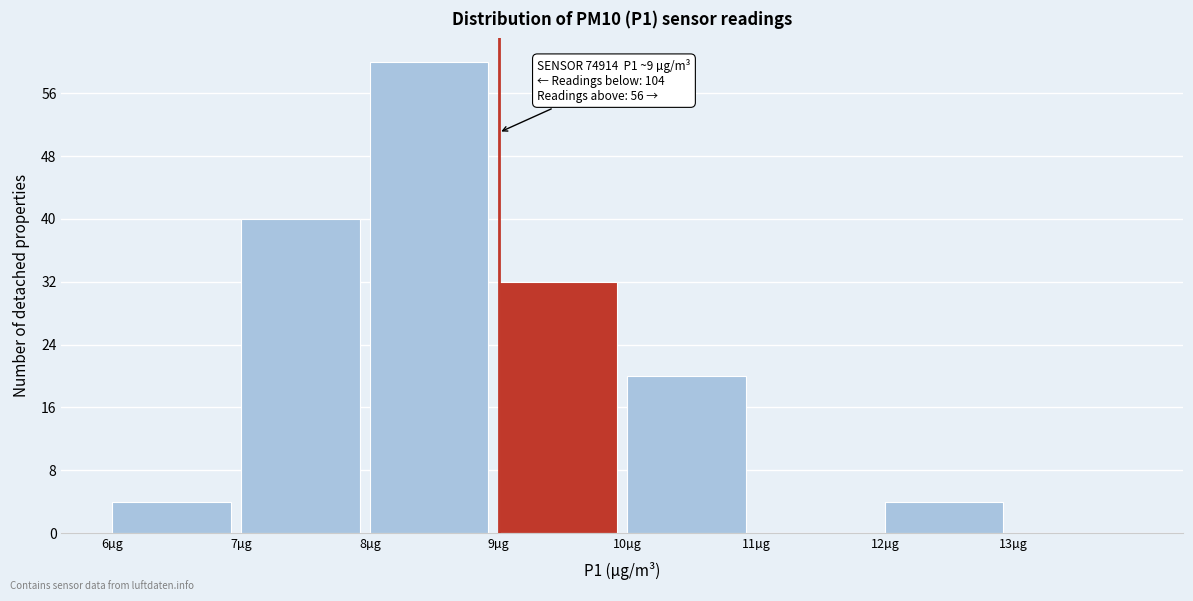

Which range on the x-axis has the tallest bar?

8 to 9